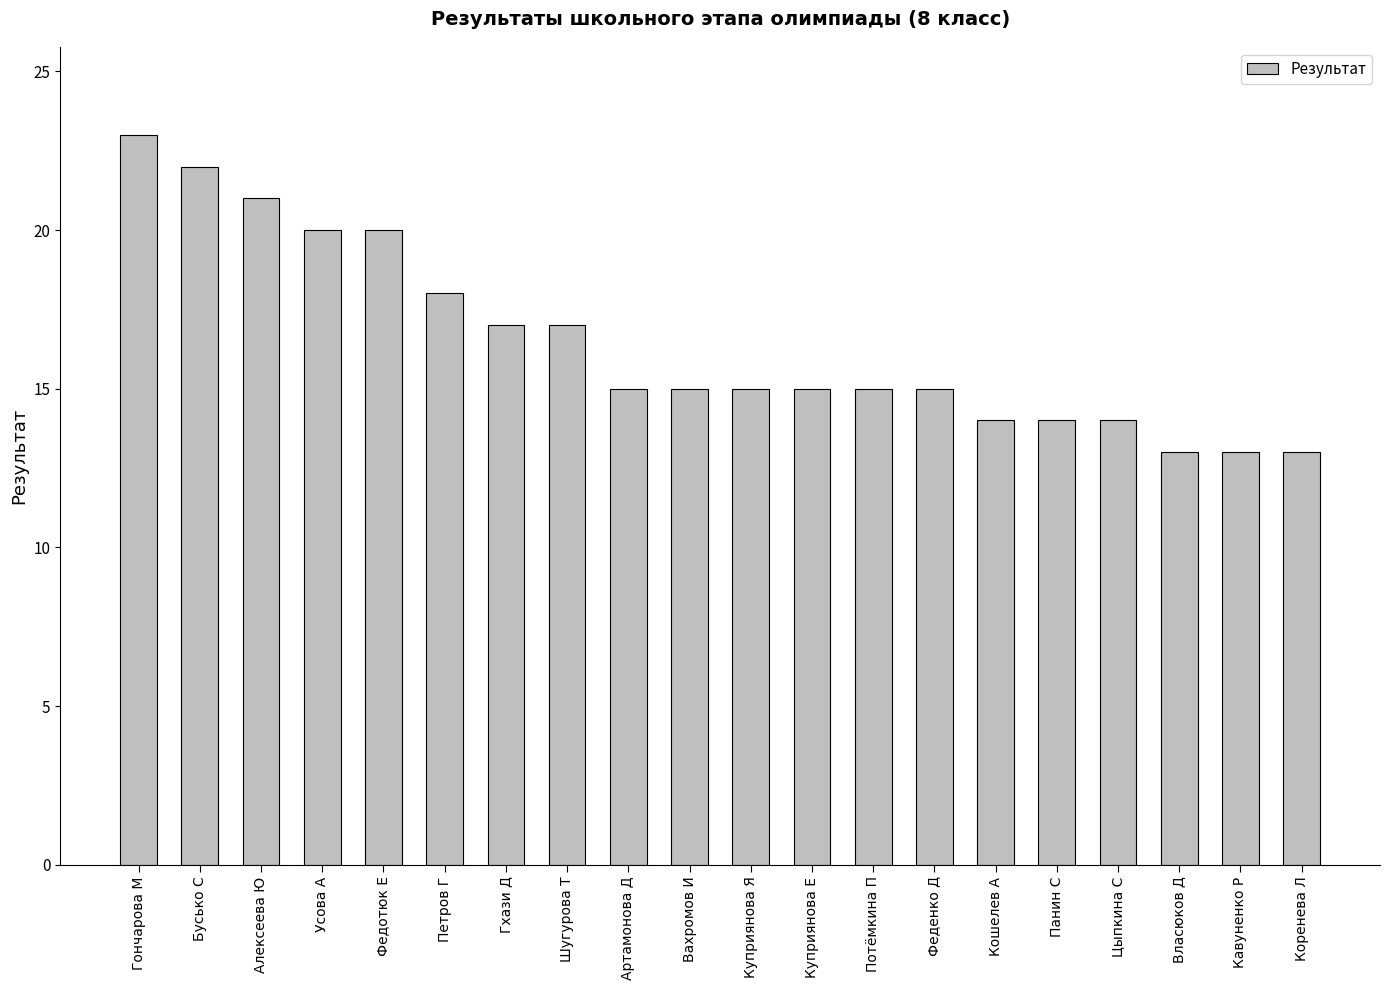

What is the minimum value shown in the chart?

13